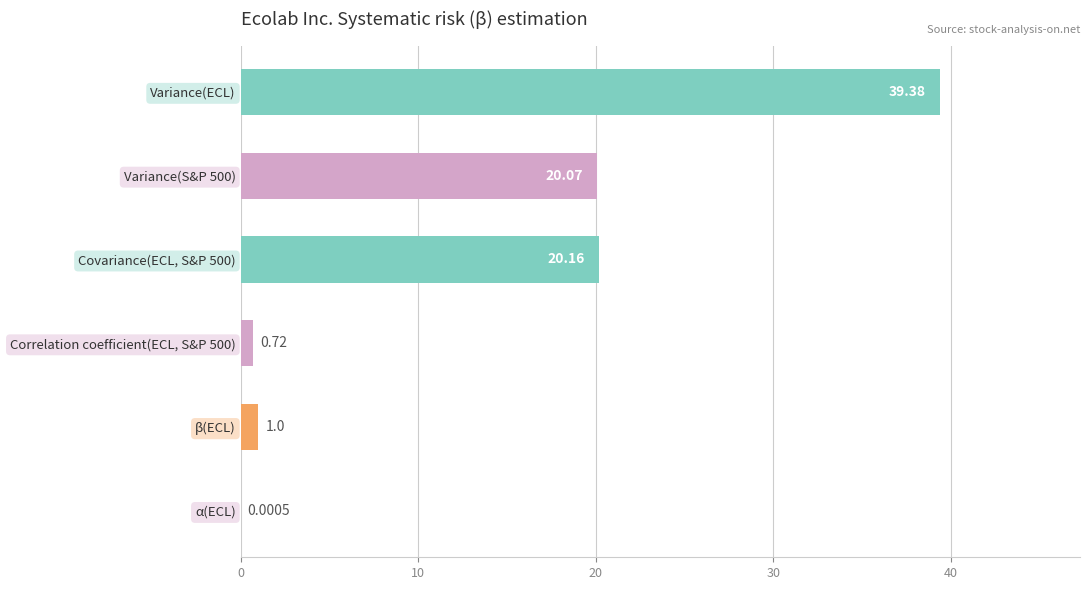

What is the sum of the values at Variance(S&P 500) and Correlation coefficient(ECL, S&P 500)?

20.8